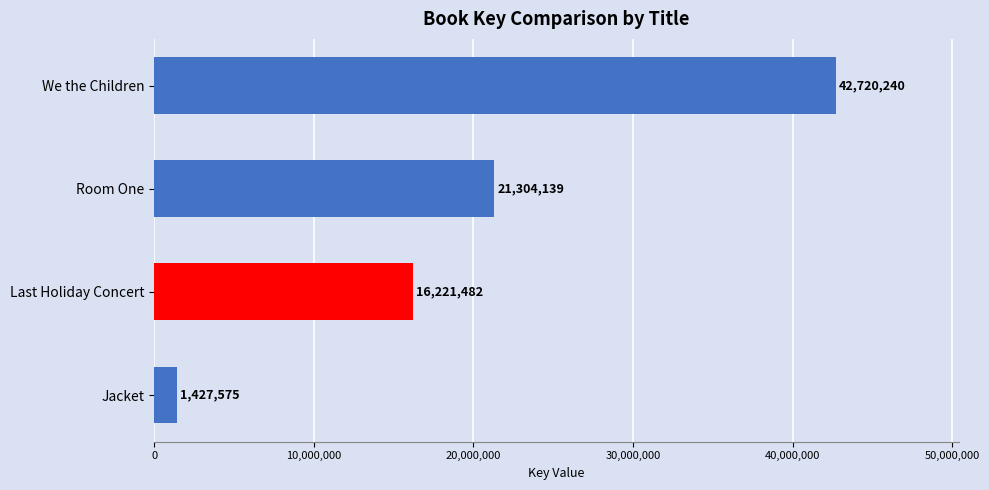

How many series are shown in this chart?

1